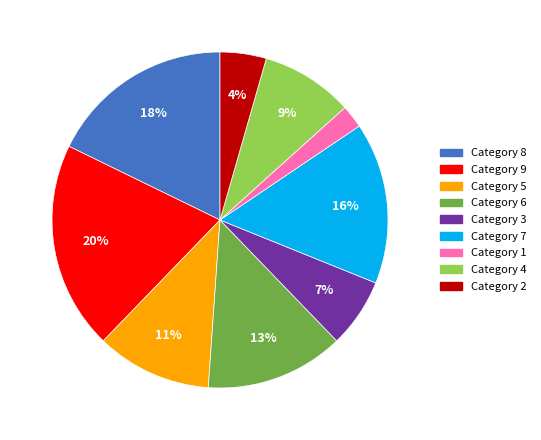

How many segments does this pie chart have?

9